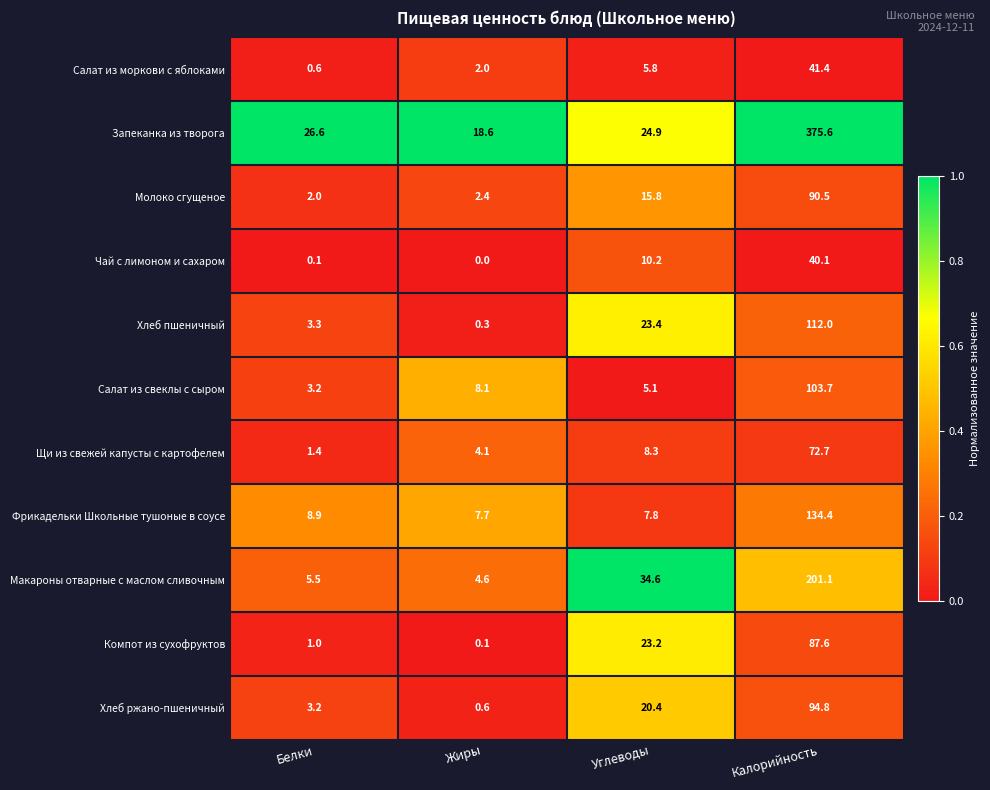

At which label does Молоко сгущеное reach its minimum?

Белки